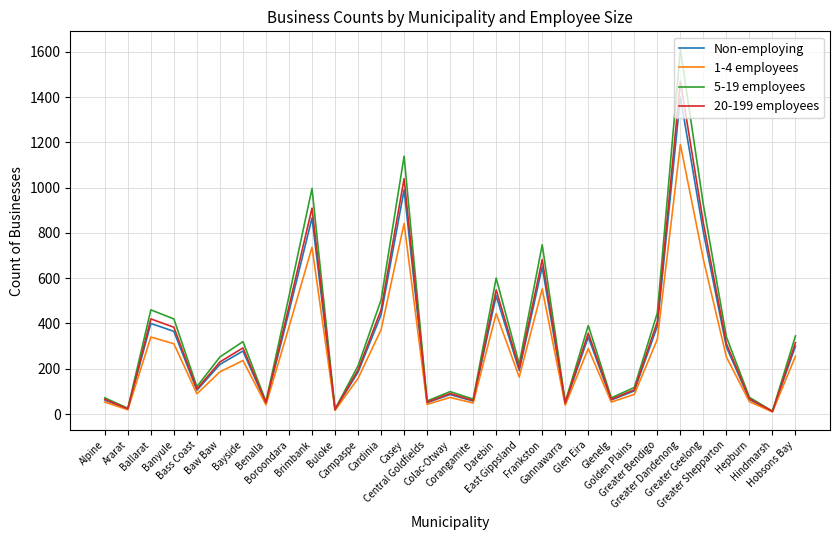

What is the maximum value shown in the chart?

1610.0